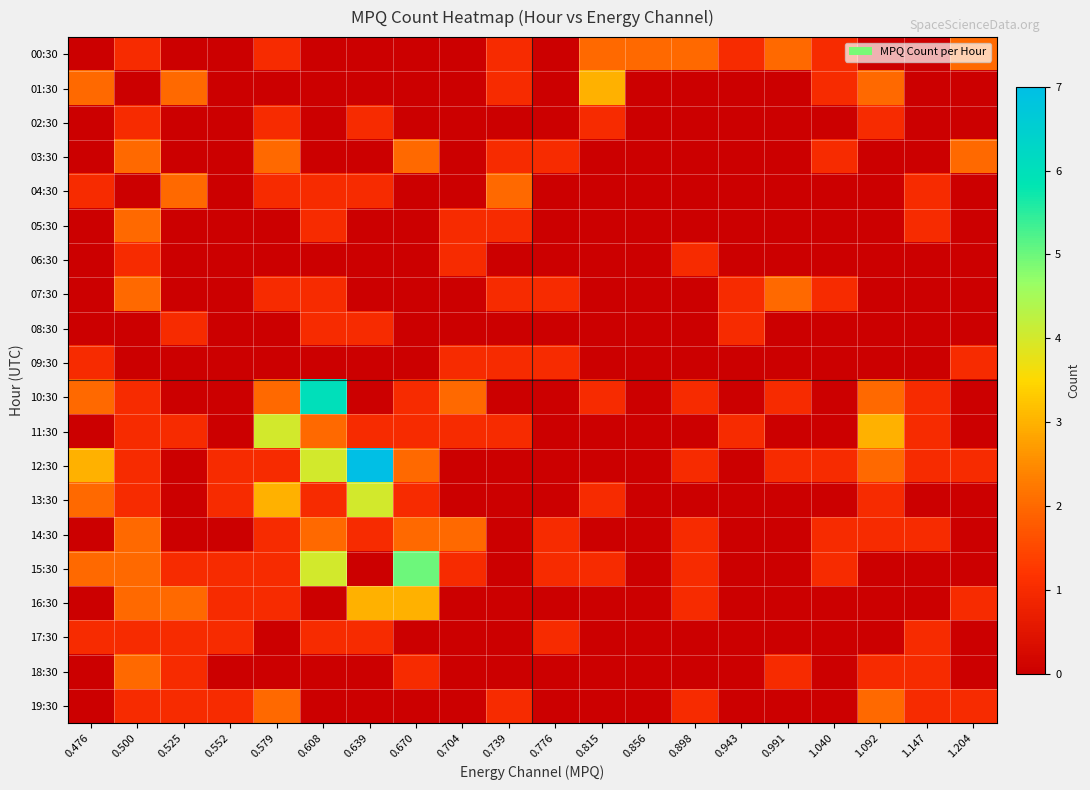

At how many categories does at least one series exceed 3?

4